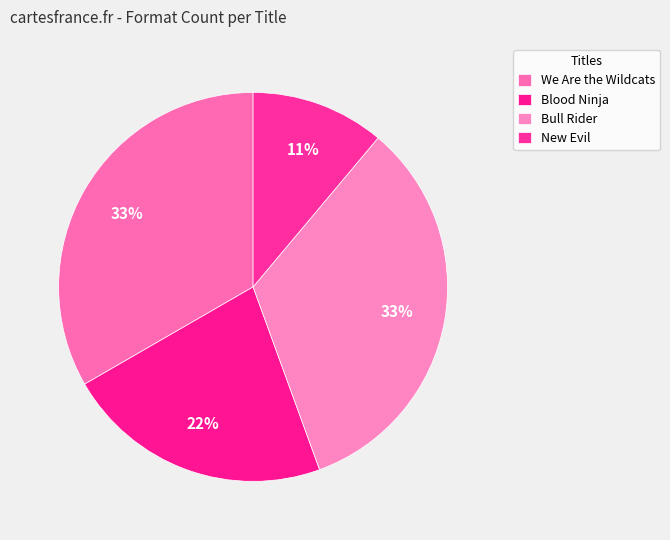

How many slices are in this pie chart?

4